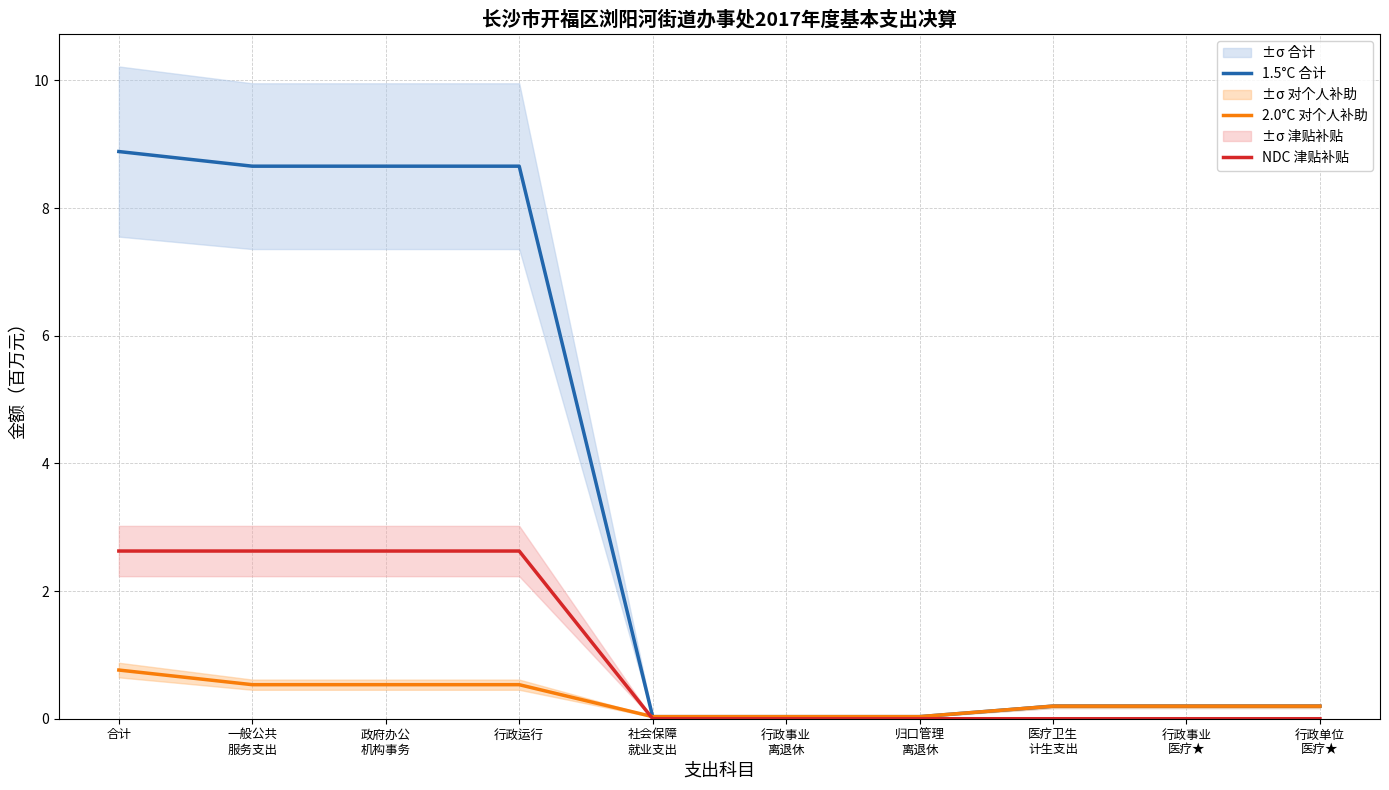

Reading left to right, extract all data points from this chart.

1.5°C 合计: 合计=8.9	一般公共
服务支出=8.7	政府办公
机构事务=8.7	行政运行=8.7	社会保障
就业支出=0.0	行政事业
离退休=0.0	归口管理
离退休=0.0	医疗卫生
计生支出=0.2	行政事业
医疗★=0.2	行政单位
医疗★=0.2
2.0°C 对个人补助: 合计=0.8	一般公共
服务支出=0.5	政府办公
机构事务=0.5	行政运行=0.5	社会保障
就业支出=0.0	行政事业
离退休=0.0	归口管理
离退休=0.0	医疗卫生
计生支出=0.2	行政事业
医疗★=0.2	行政单位
医疗★=0.2
NDC 津贴补贴: 合计=2.6	一般公共
服务支出=2.6	政府办公
机构事务=2.6	行政运行=2.6	社会保障
就业支出=0.0	行政事业
离退休=0.0	归口管理
离退休=0.0	医疗卫生
计生支出=0.0	行政事业
医疗★=0.0	行政单位
医疗★=0.0